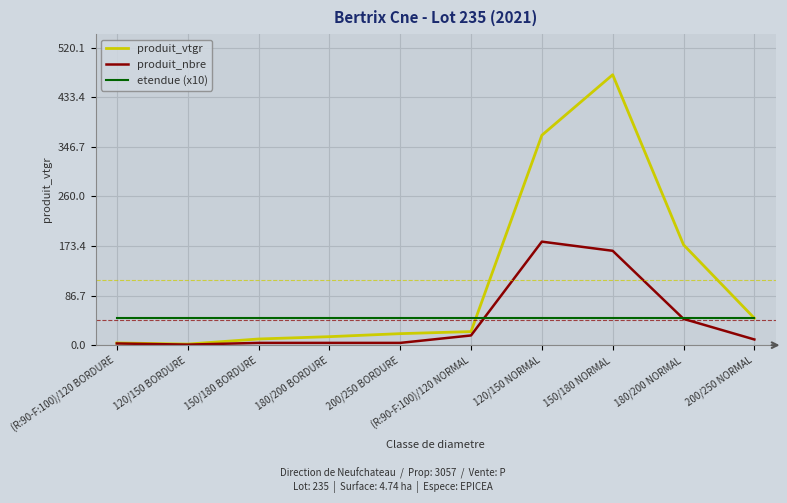

What is the total value across all series at 150/180 NORMAL?

685.2